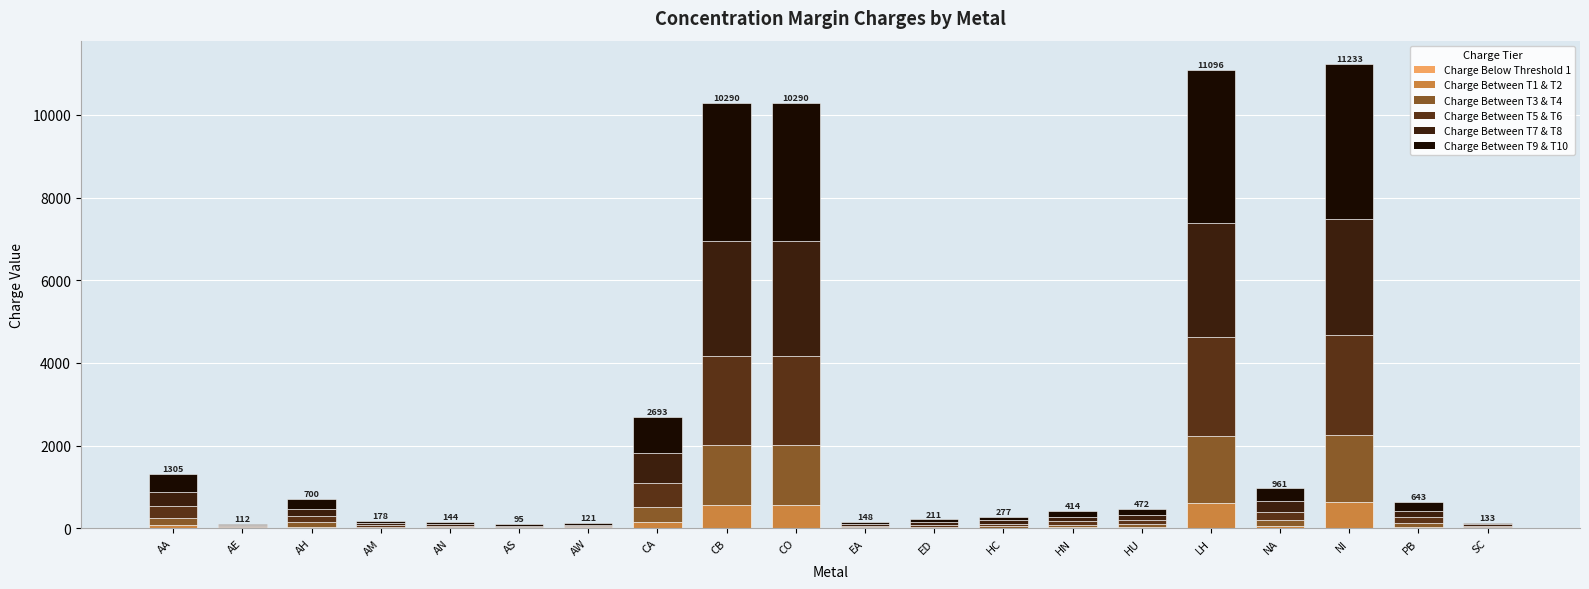

Are the bars grouped side by side (vs. stacked)?

No